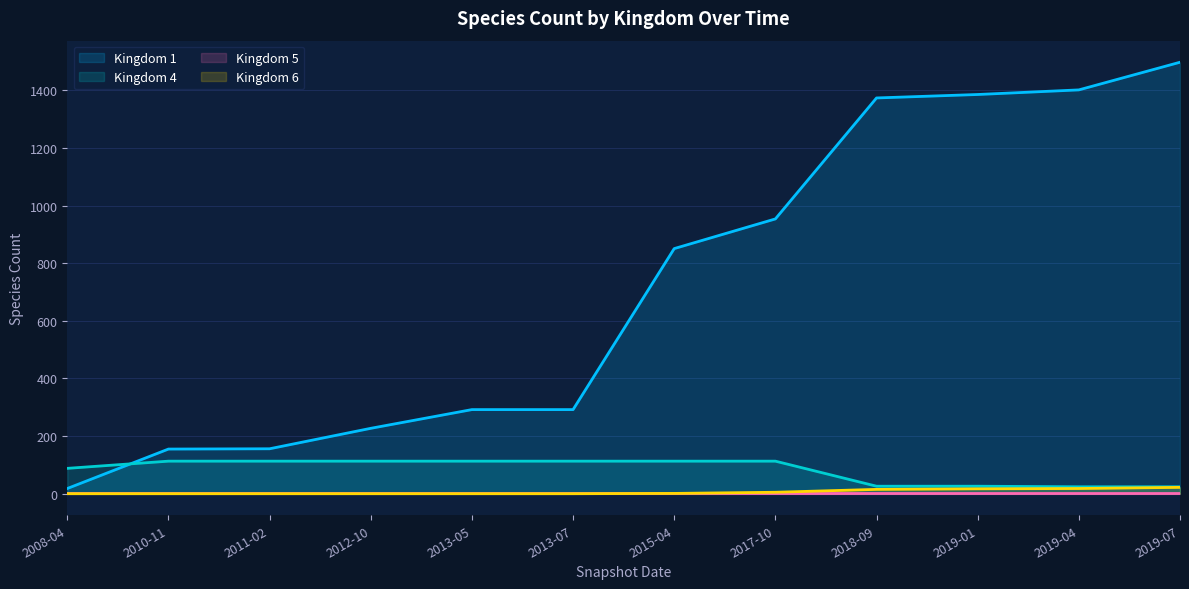

True or false: Kingdom 4 has a value of 113 at 2017-10.

True